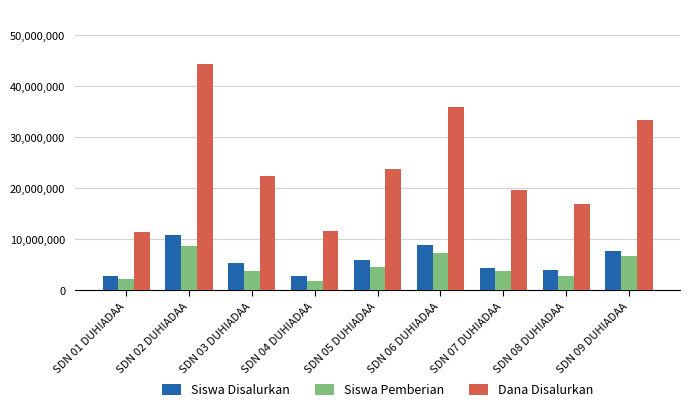

What is the total value across all series at SDN 05 DUHIADAA?

34350000